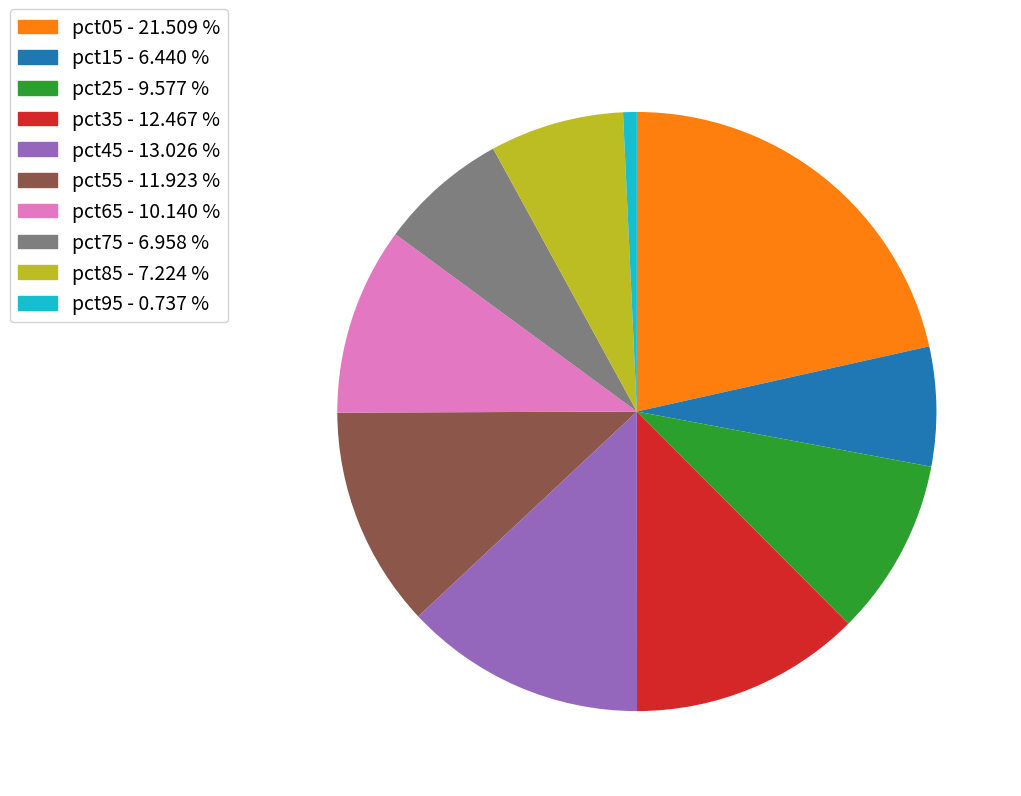

True or false: pct75 accounts for 14% of the total.

False